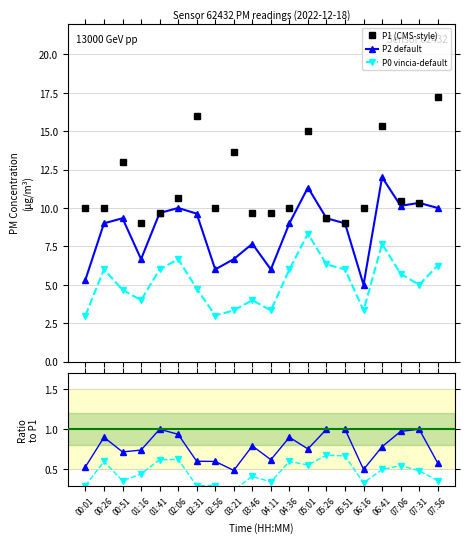

In P1 (CMS-style), how many points are lower than both neighbors (excluding endpoints)?

4